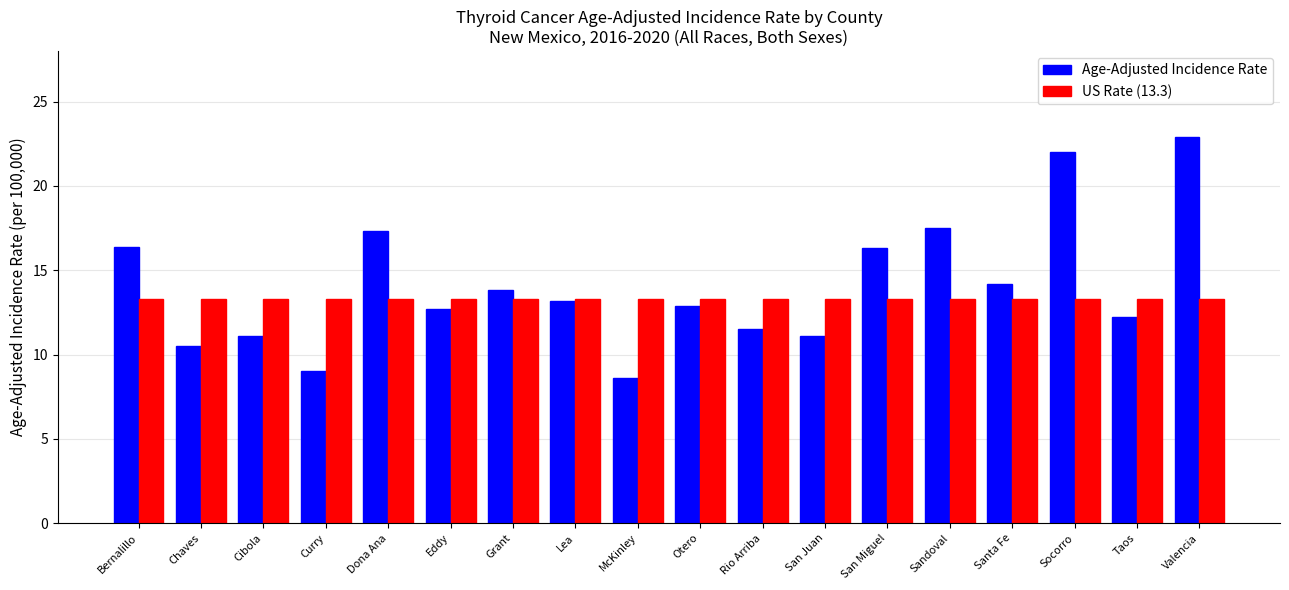

Which label corresponds to the smallest value in the chart?

McKinley